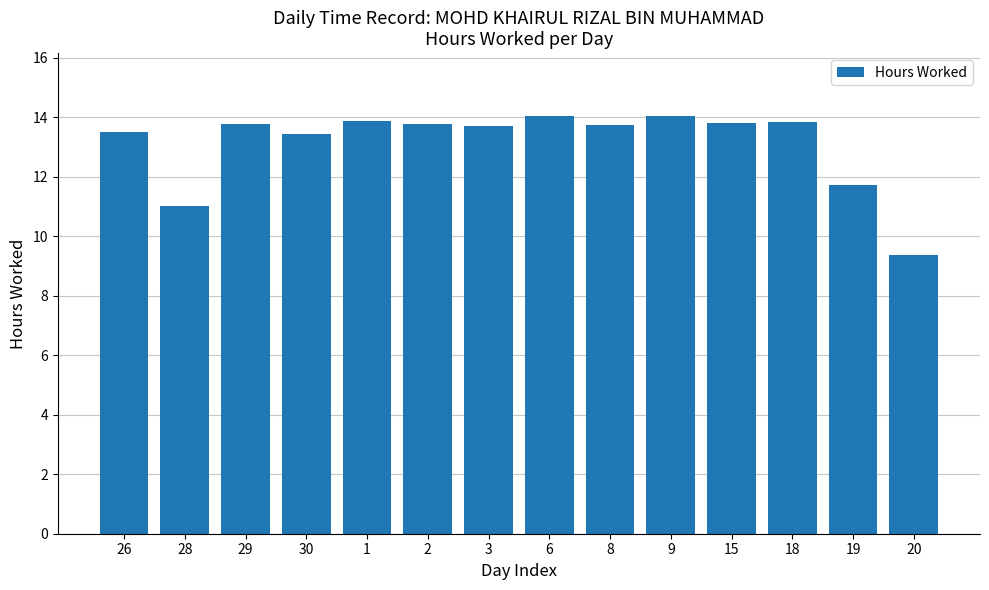

What is the average value?

13.1